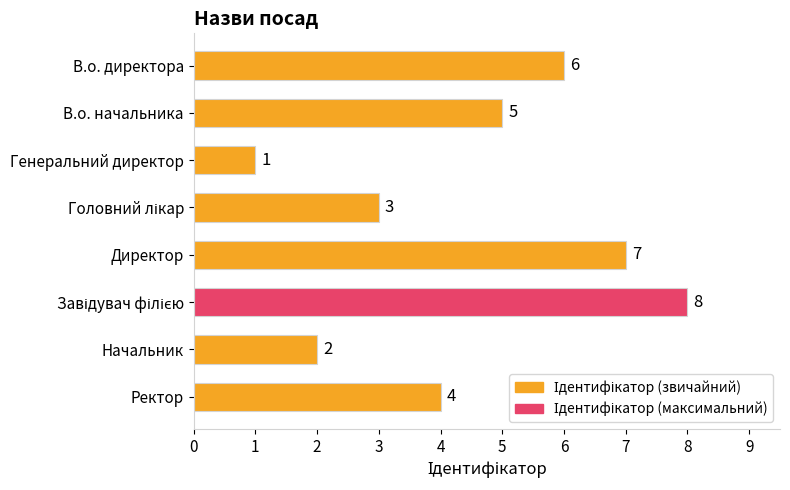

At which category does the chart reach its minimum across all series?

Генеральний директор